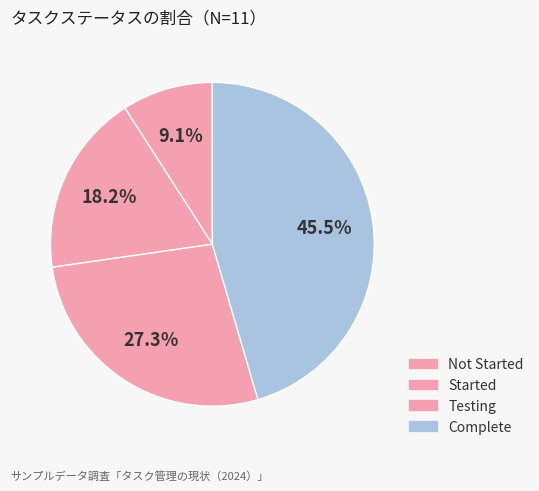

True or false: Complete accounts for 45% of the total.

True